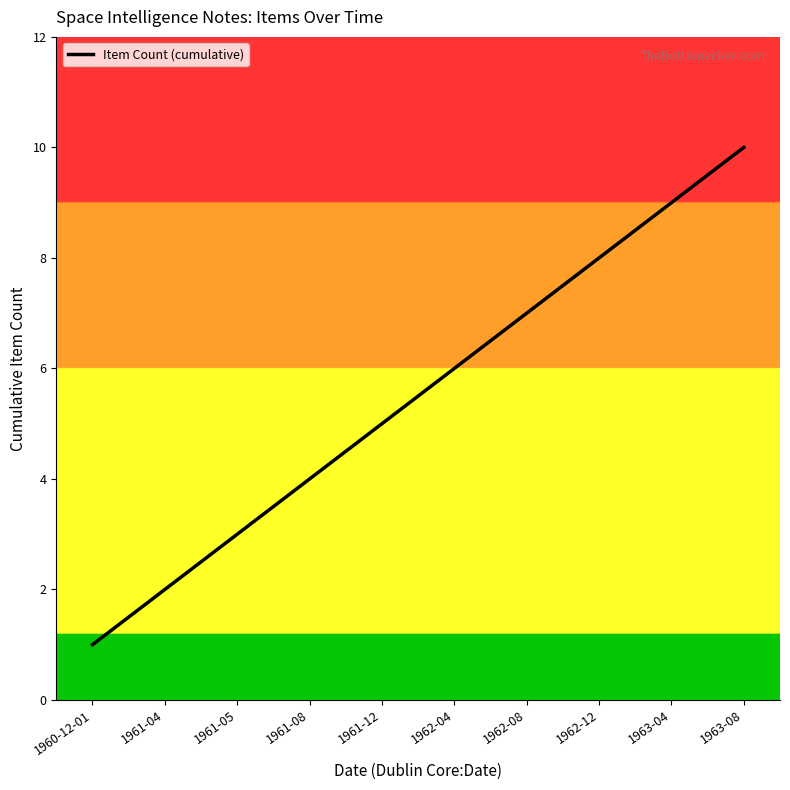

What is the difference between the values at 1962-12 and 1962-08?

1